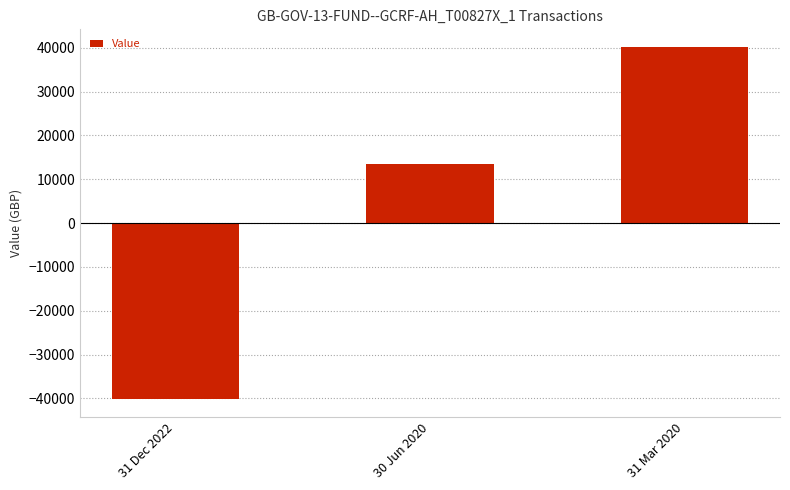

Where is the data nearest to the value 5?

30 Jun 2020